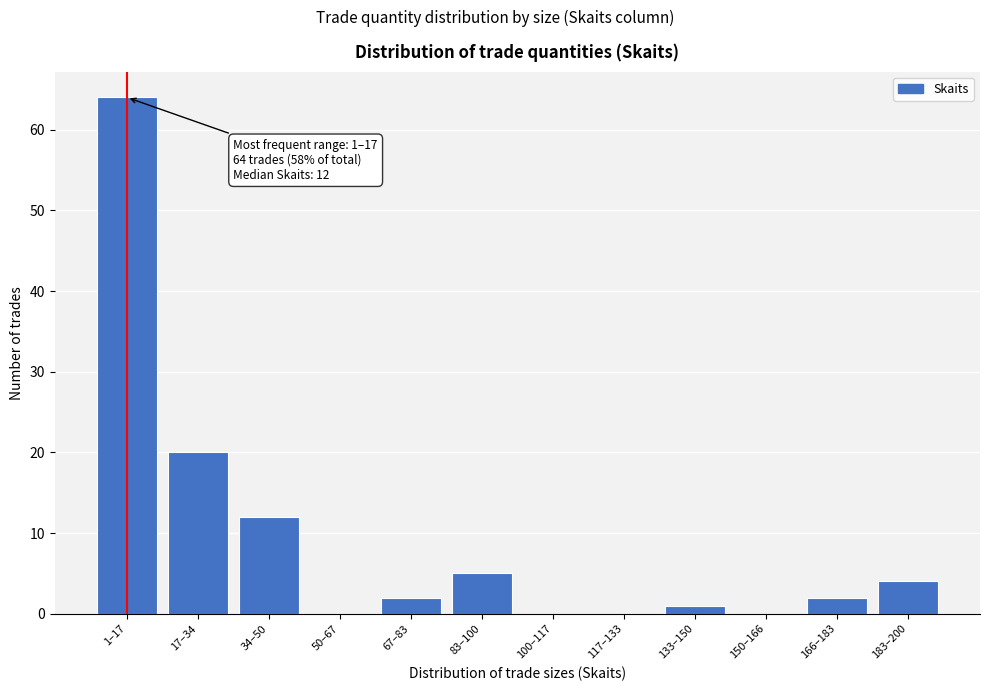

Reading right to left, extract all data points from this chart.

183–200=4	166–183=2	150–166=0	133–150=1	117–133=0	100–117=0	83–100=5	67–83=2	50–67=0	34–50=12	17–34=20	1–17=64